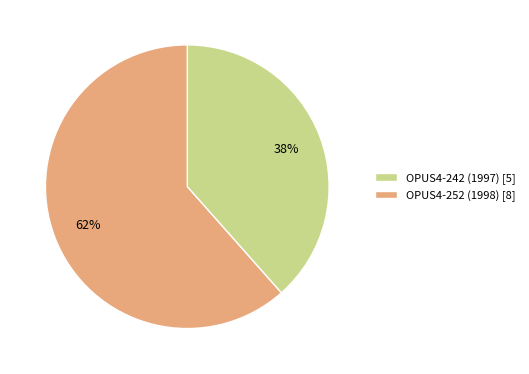

To the nearest percent, what portion does OPUS4-242 (1997) represent?

38%